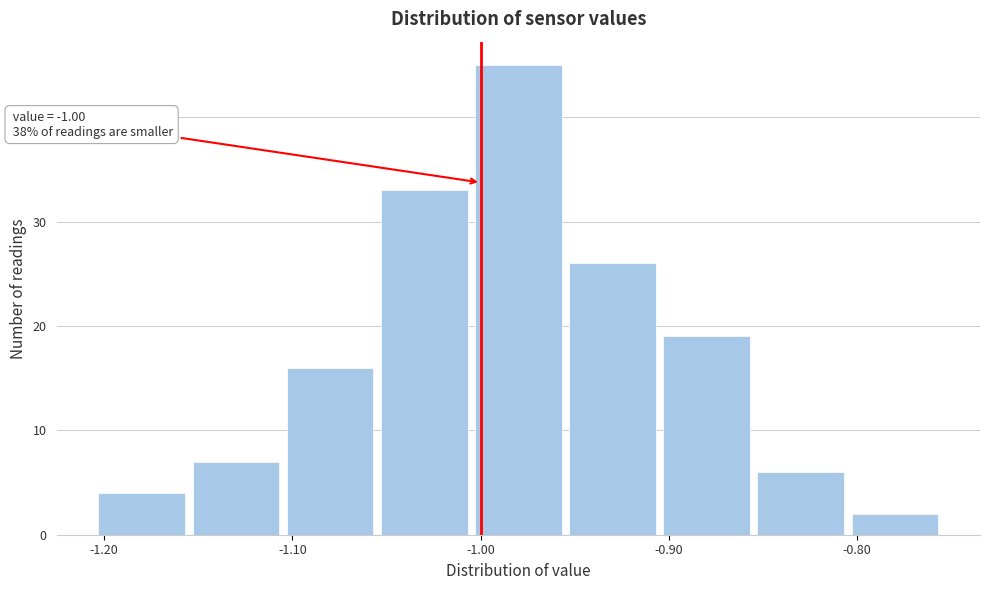

Which range on the x-axis has the tallest bar?

-1.005 to -0.955